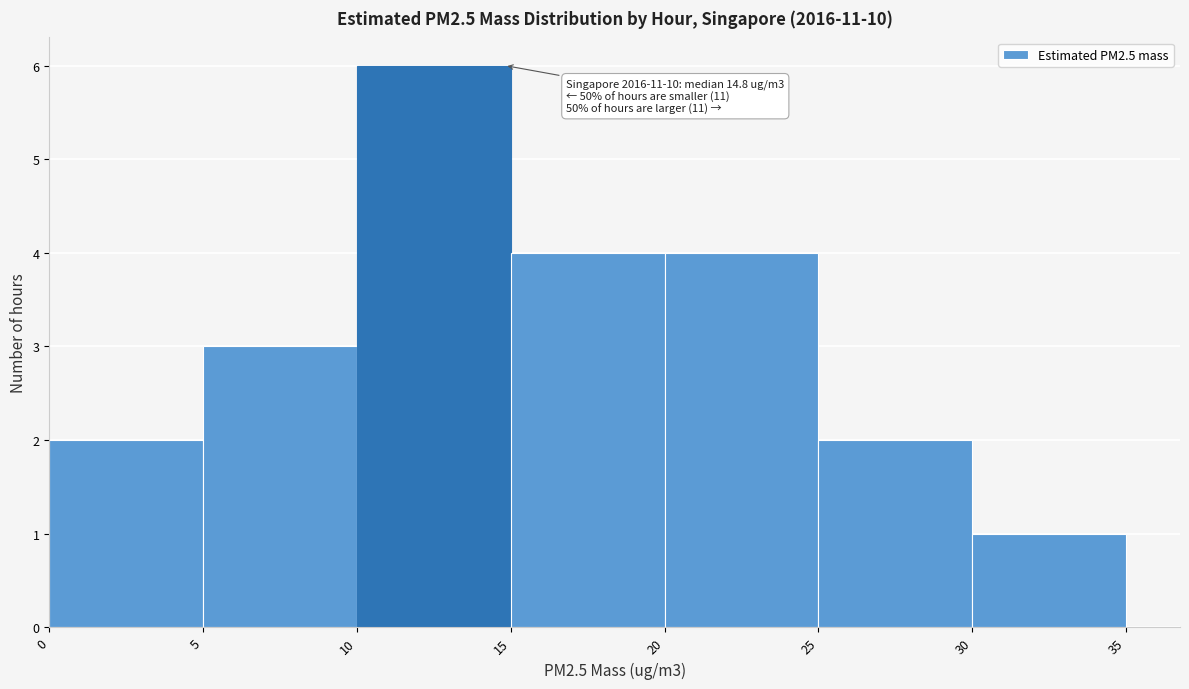

Over which range of the x-axis is the bar tallest?

10 to 15